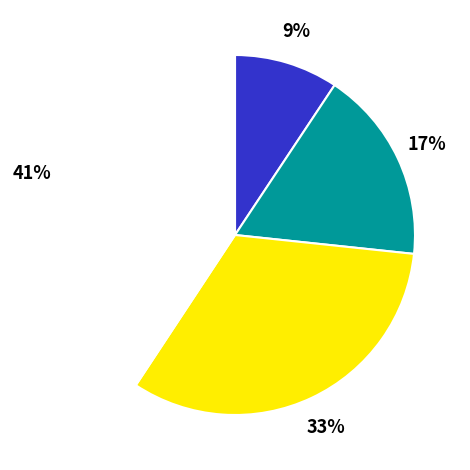

Is there a majority slice in this chart?

No